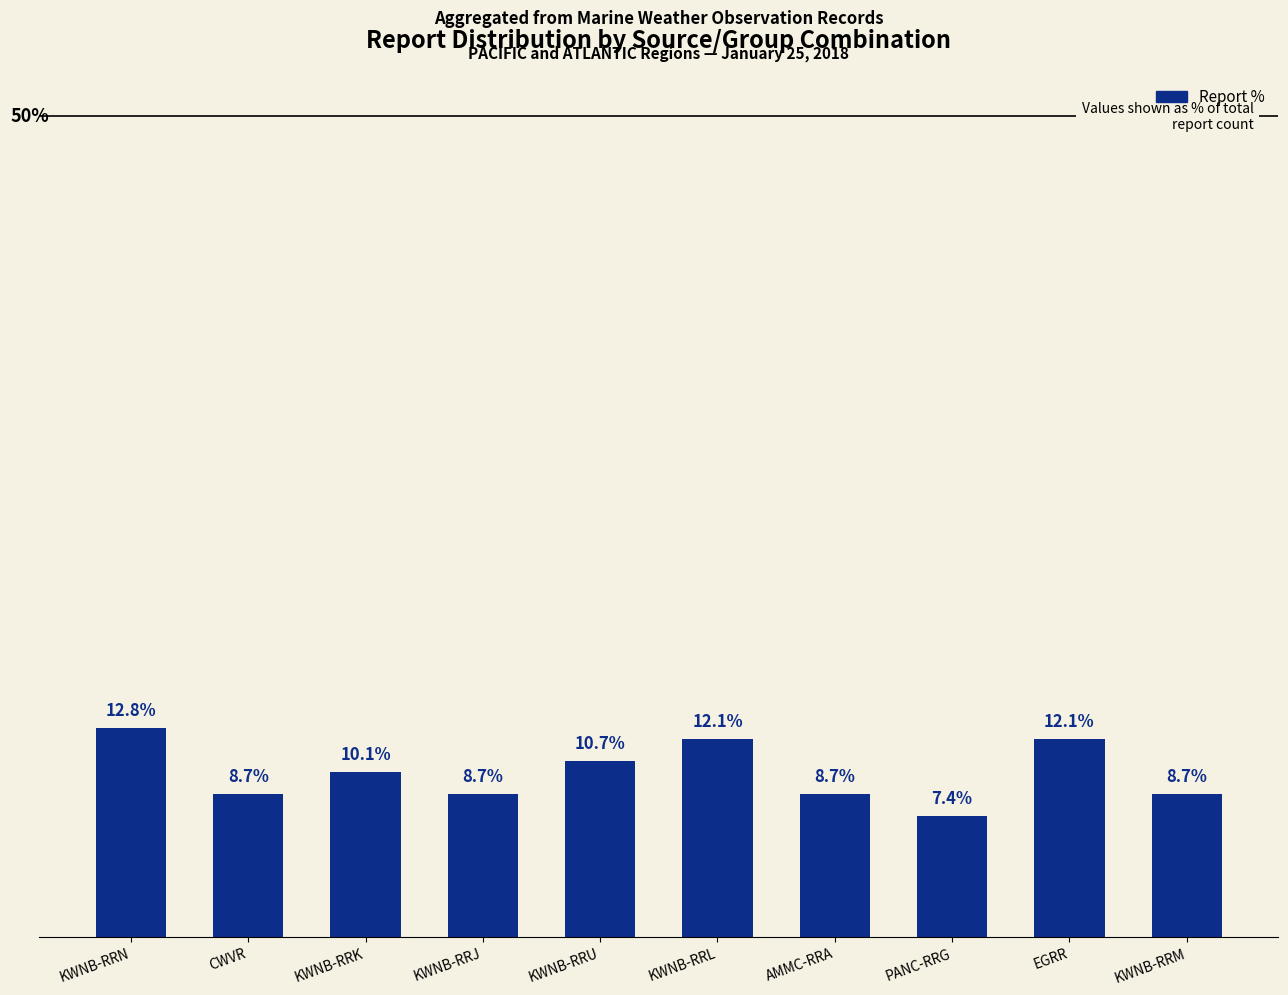

At which category does the chart reach its peak across all series?

KWNB-RRN